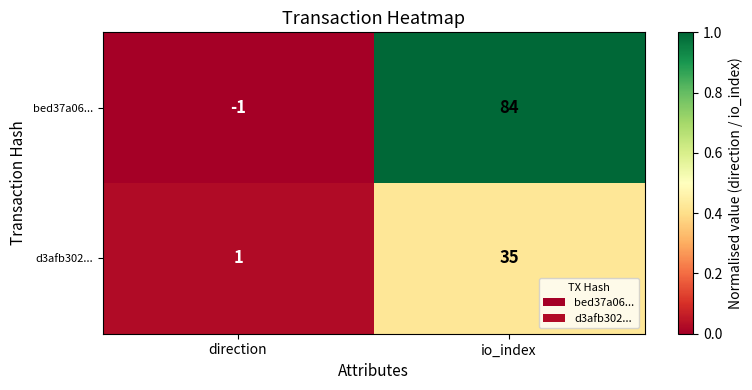

What is the average value of the d3afb302... series?

18